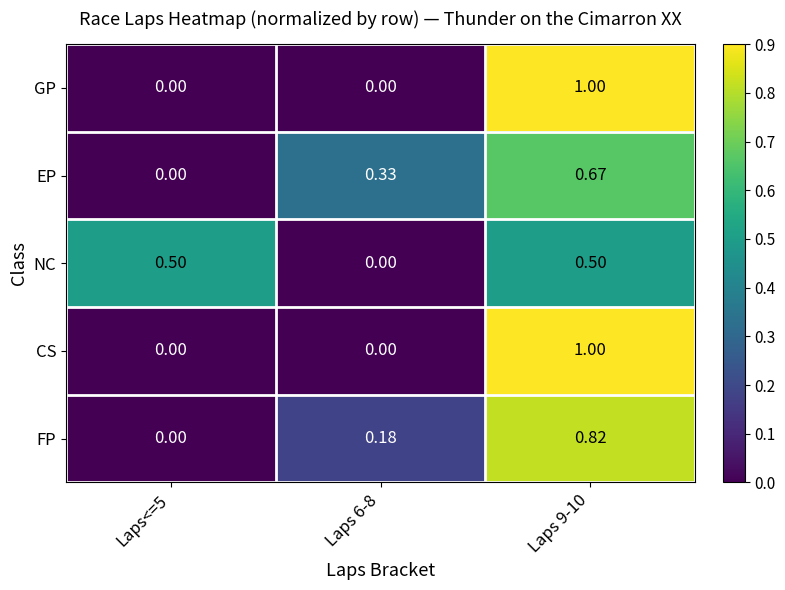

Which series changed the most between Laps<=5 and Laps 6-8?

NC